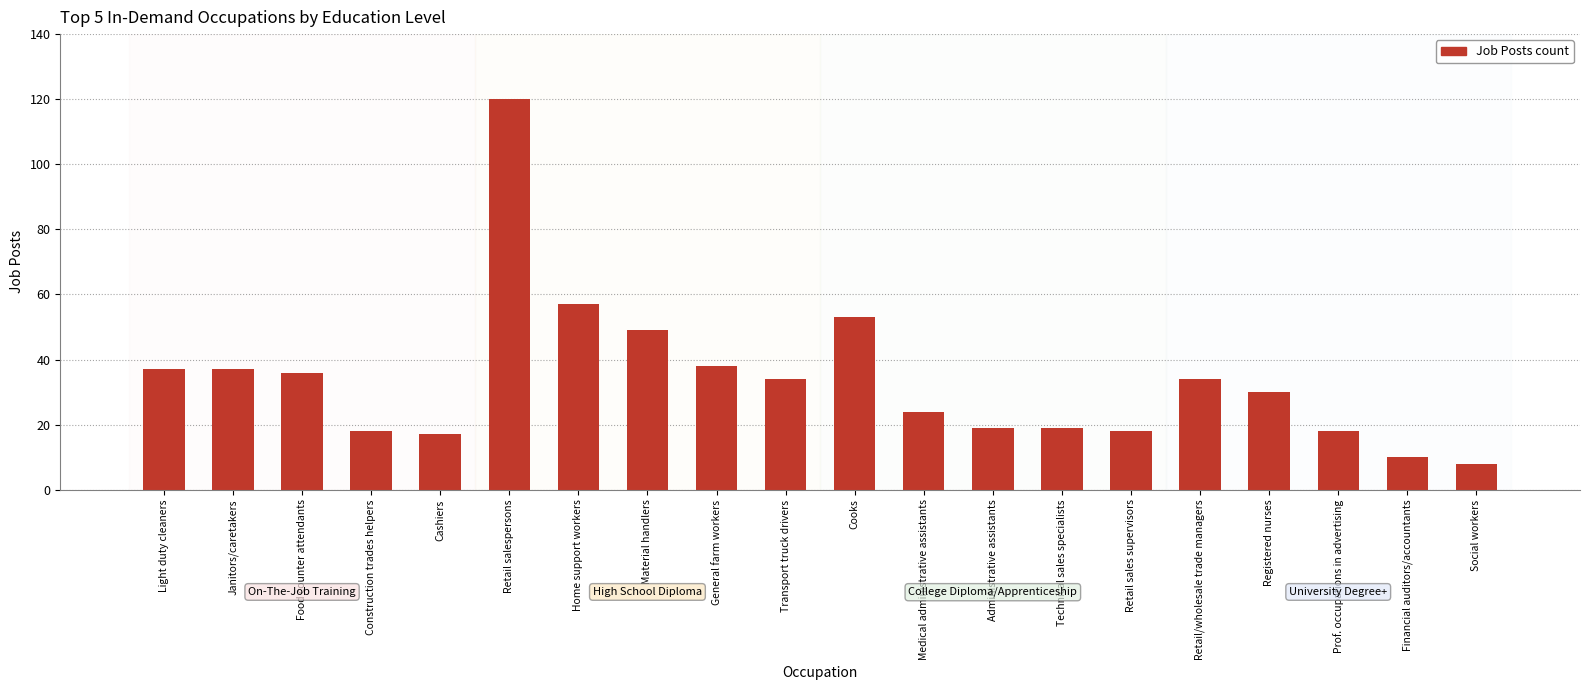

Reading left to right, transcribe all the data shown in this chart.

37	37	36	18	17	120	57	49	38	34	53	24	19	19	18	34	30	18	10	8